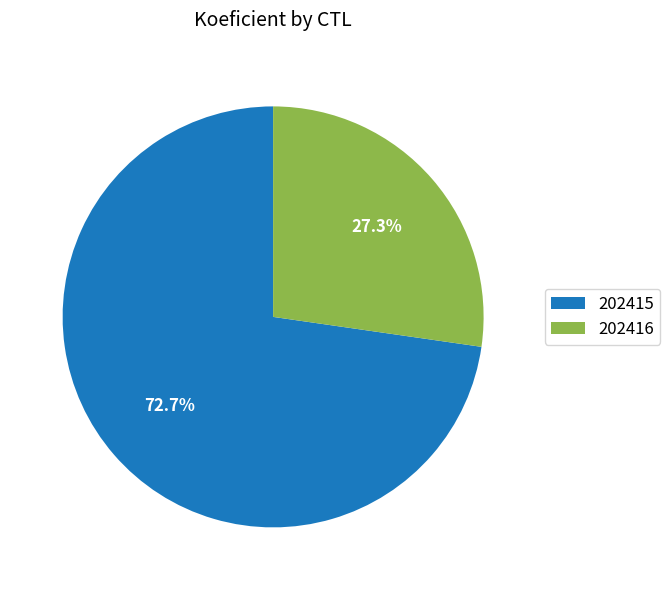

To the nearest percent, what percentage of the pie is 202415?

73%